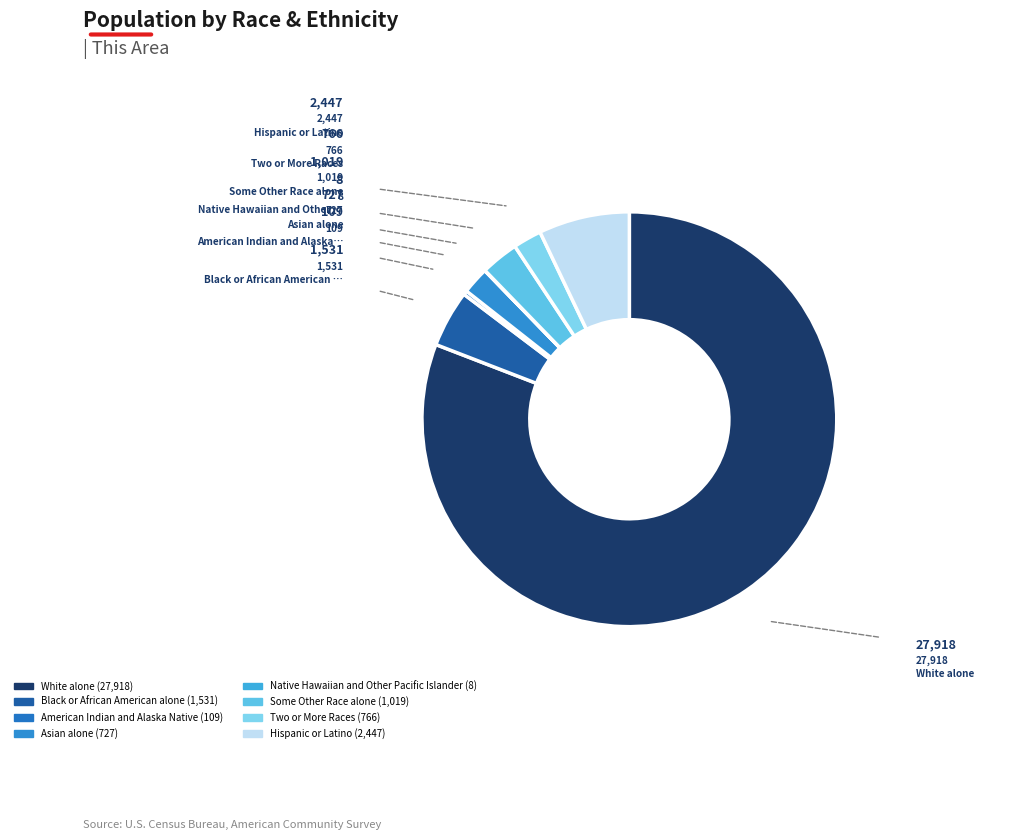

Approximately how many times larger is the value at White alone compared to Two or More Races?

36.4